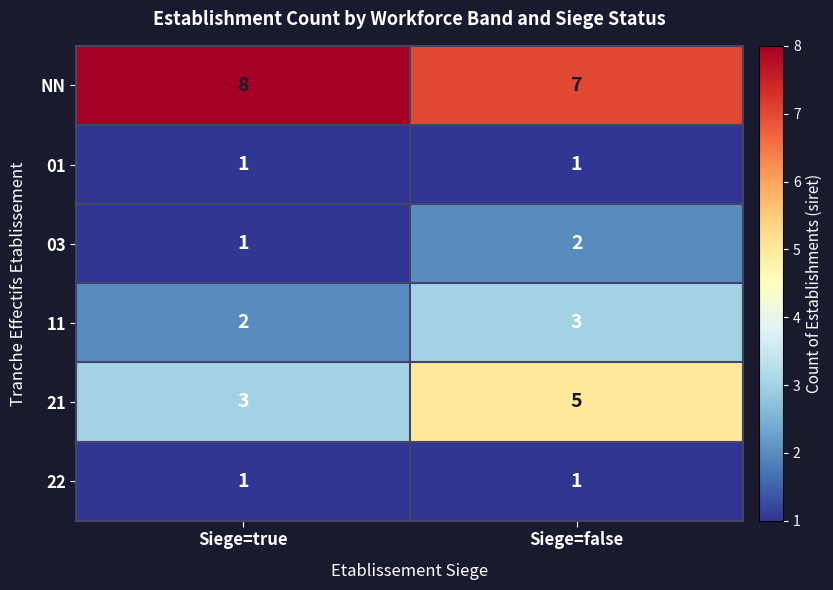

Which label corresponds to the largest value in the chart?

Siege=true